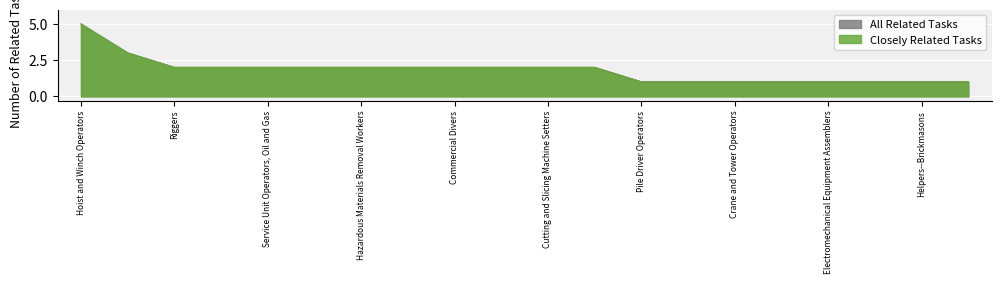

True or false: Closely Related Tasks and All Related Tasks cross at least once.

False